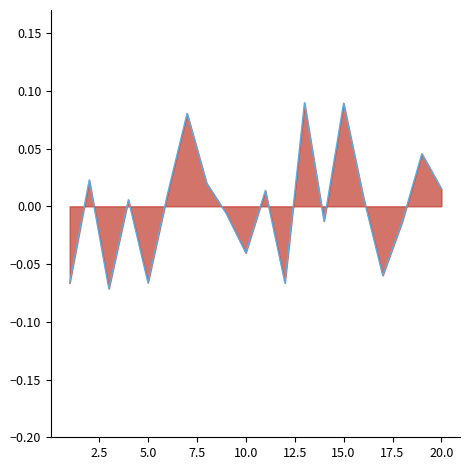

How many lines are shown in the chart?

1